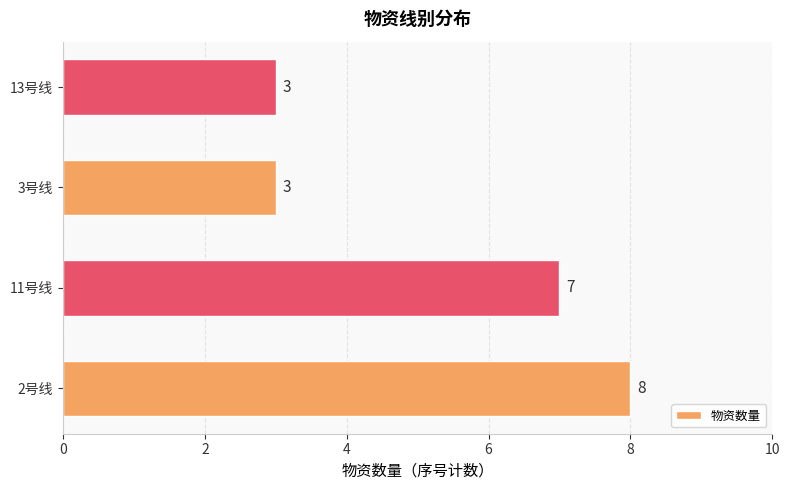

Reading top to bottom, list all the values displayed in this chart.

13号线=3	3号线=3	11号线=7	2号线=8